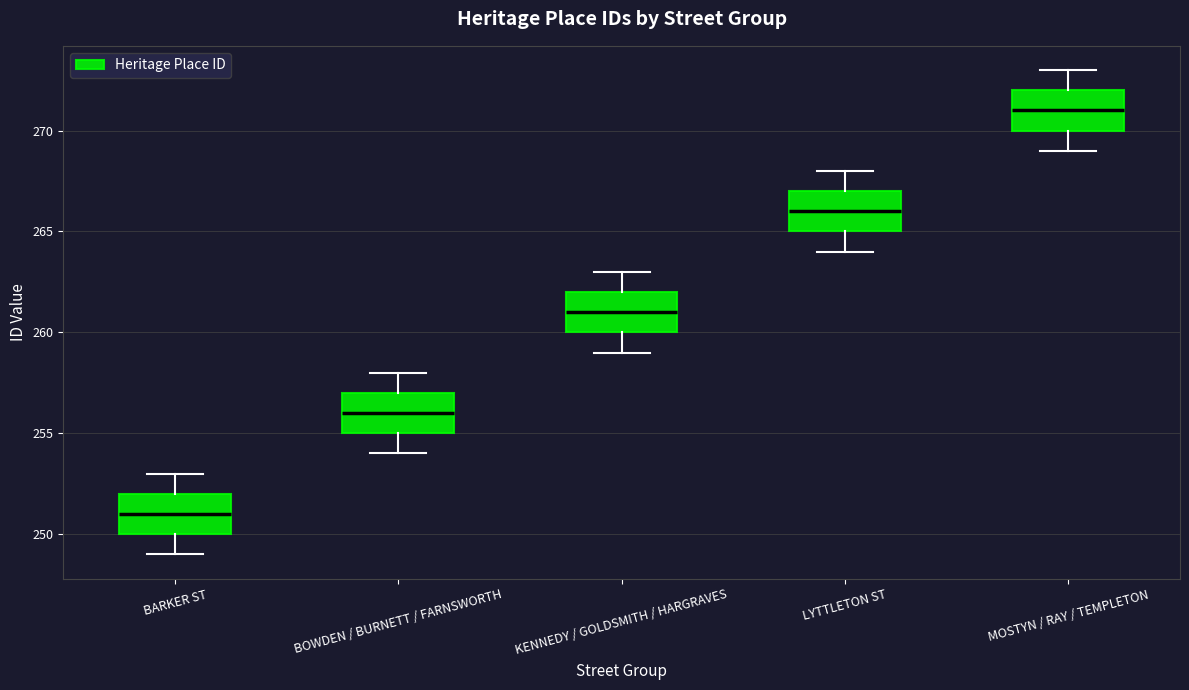

Where does the lower whisker of the box for BOWDEN / BURNETT / FARNSWORTH end on the y-axis? The values are not printed on the chart, so give them approximately, as read against the axis.

254